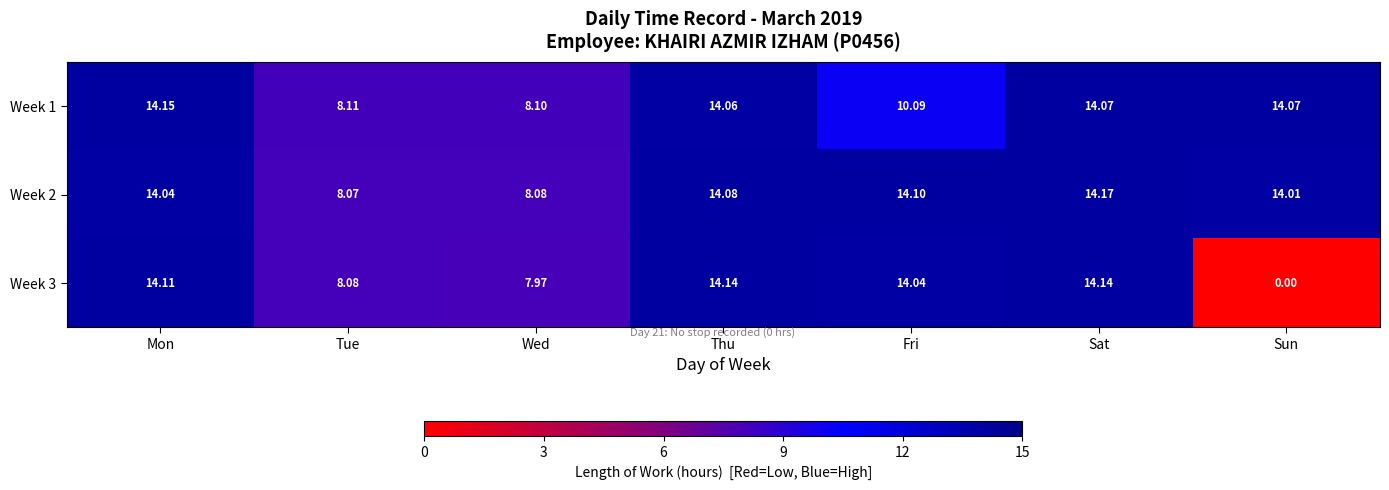

At which category is the sum across all series the highest?

Sat